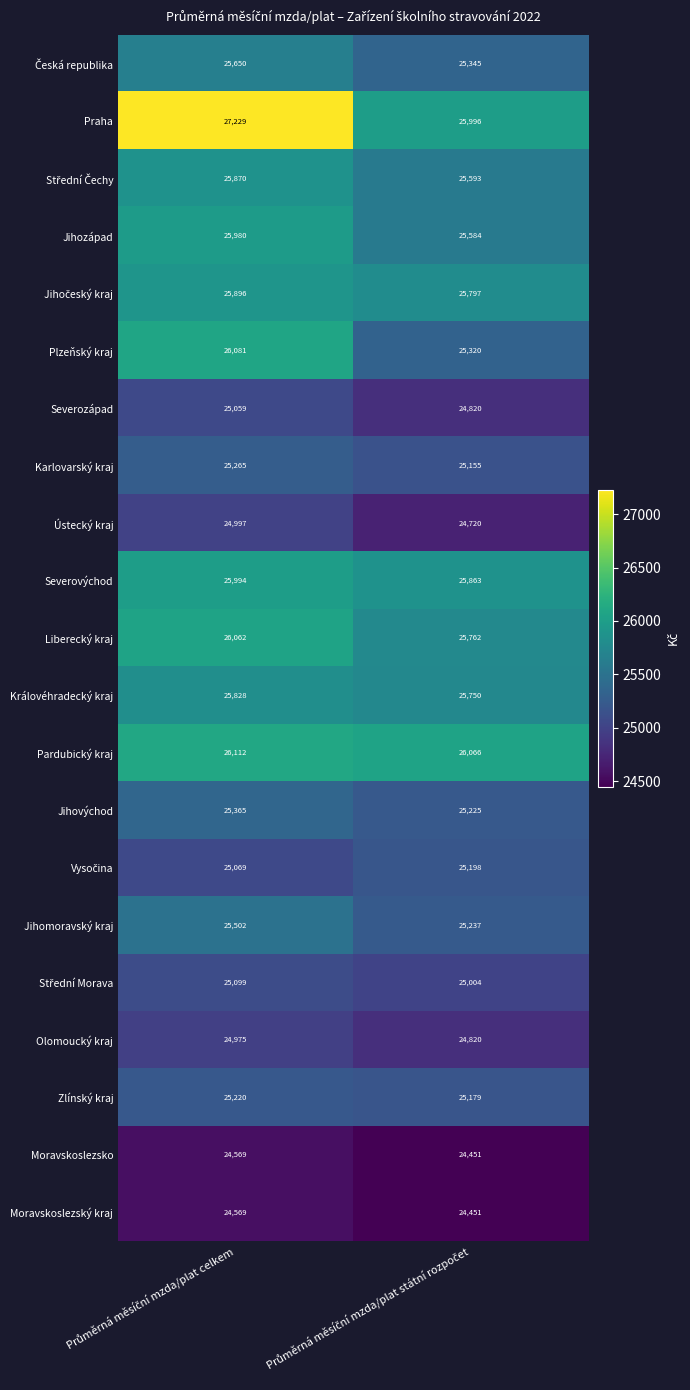

What is the smallest value displayed?

24451